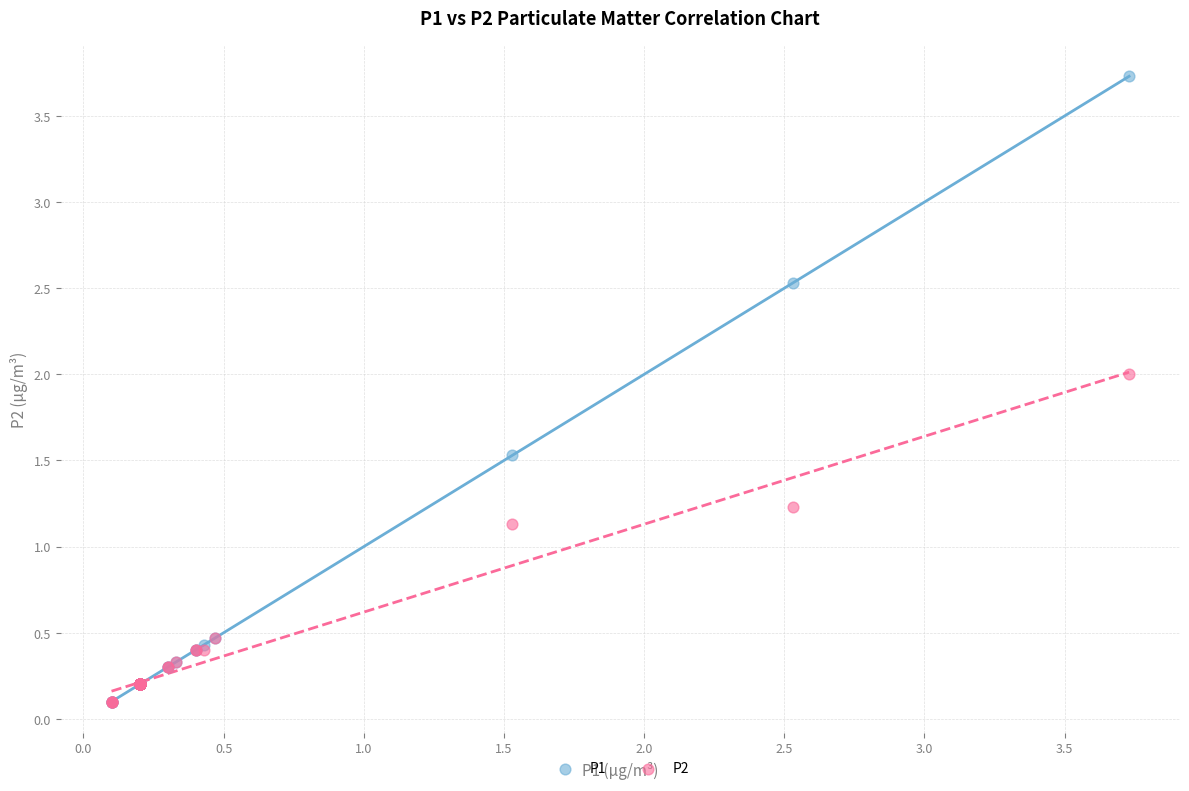

Across all series, what Y value is closest to 1?

1.1